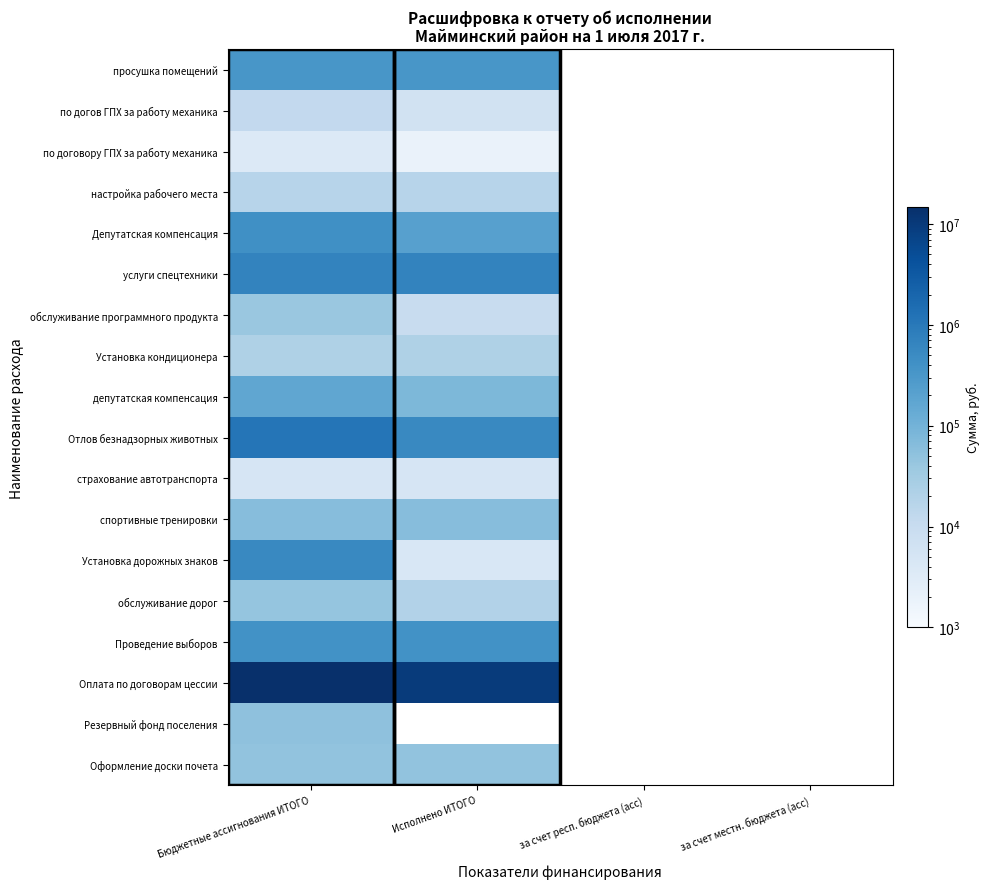

Count the number of categories in the chart.

4